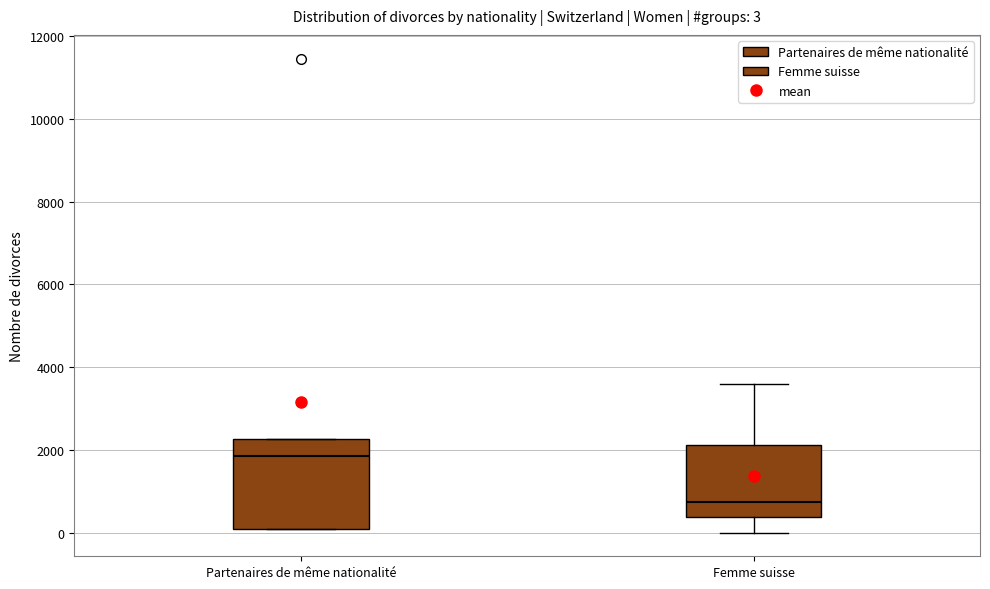

Which box is the tallest, from its lower edge to its upper edge?

Partenaires de même nationalité